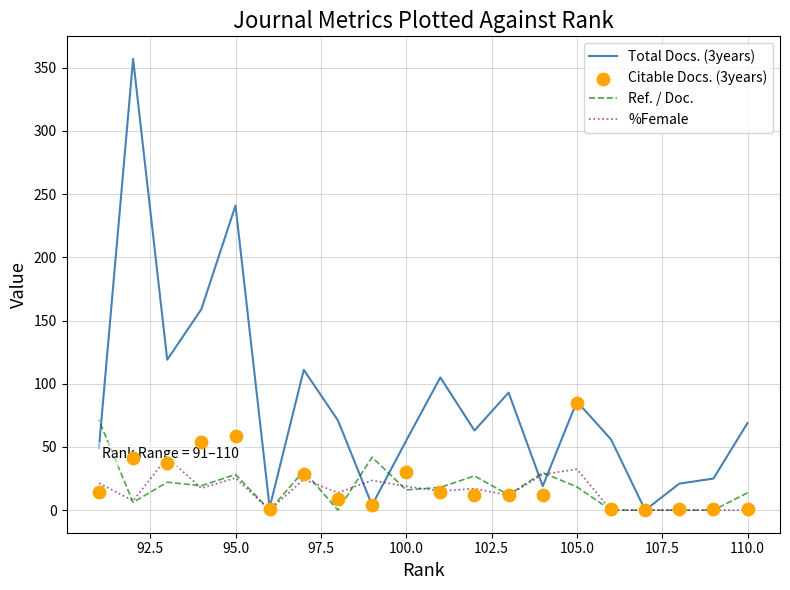

Which series has the largest total across all categories?

Total Docs. (3years)